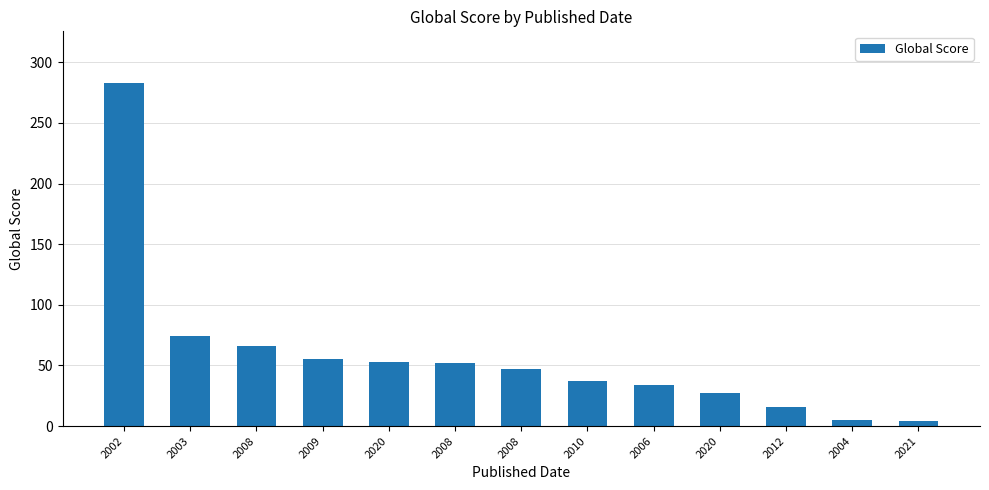

Are the bars grouped side by side (vs. stacked)?

No